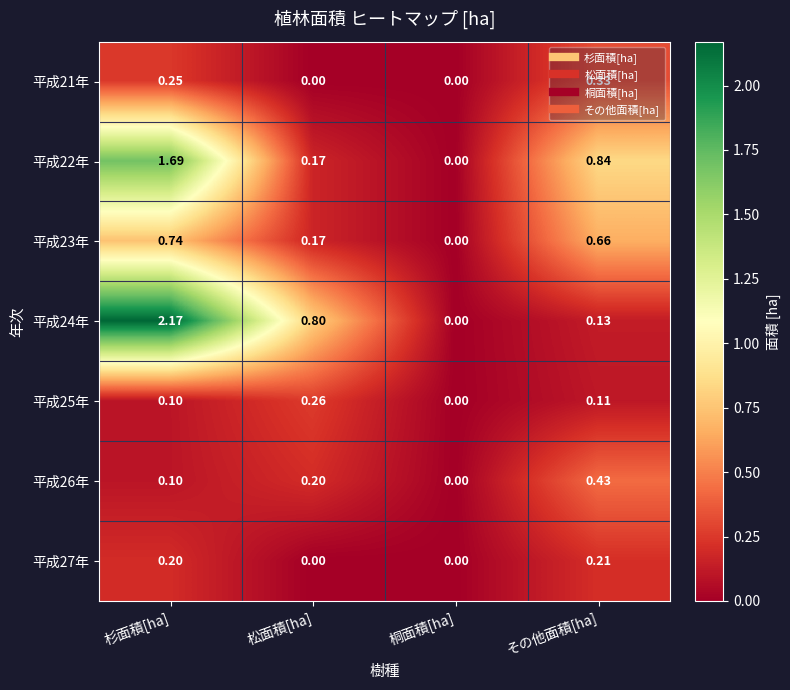

Is the value of 平成22年 at 松面積[ha] greater than the value of 平成25年 at その他面積[ha]?

Yes